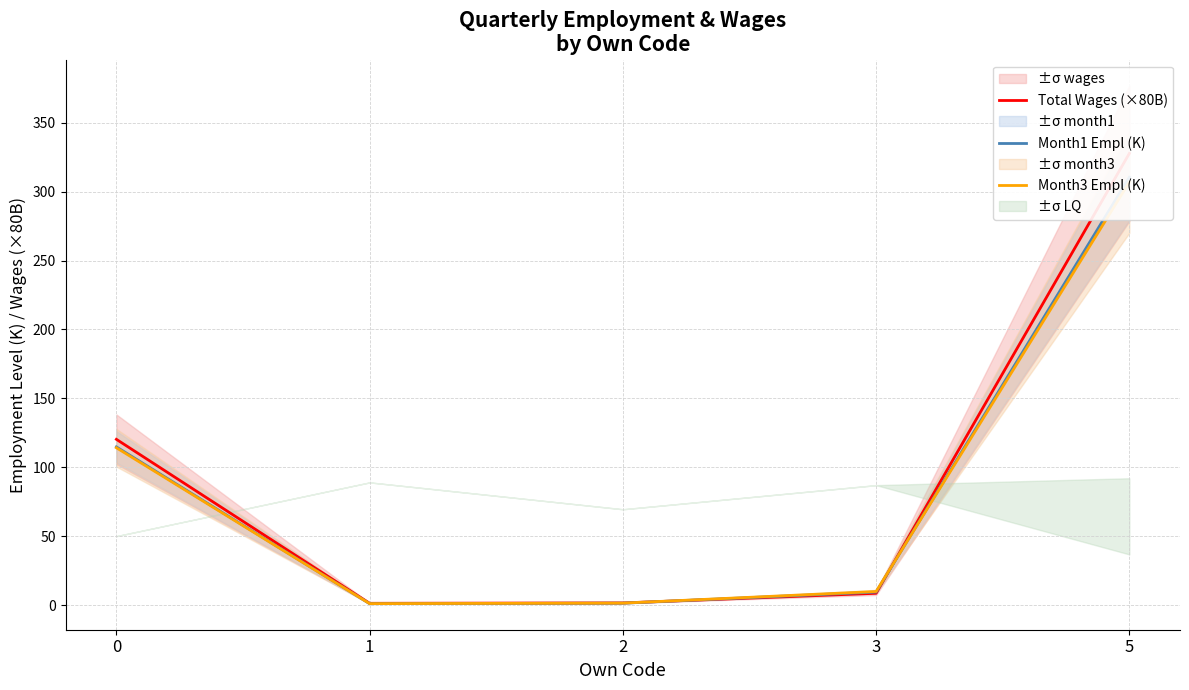

Where do Total Wages (×80B) and Month3 Empl (K) first cross each other?

2 and 3